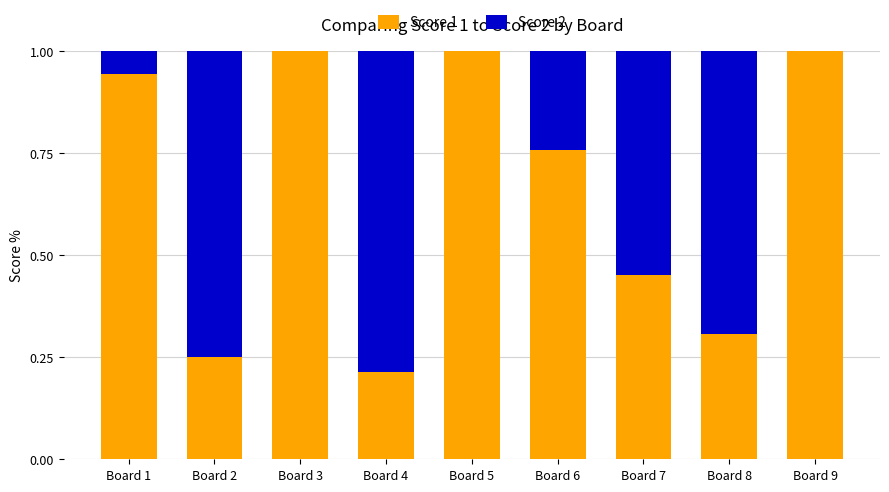

The value of Score 1 at Board 9 is 0.4. True or false?

False